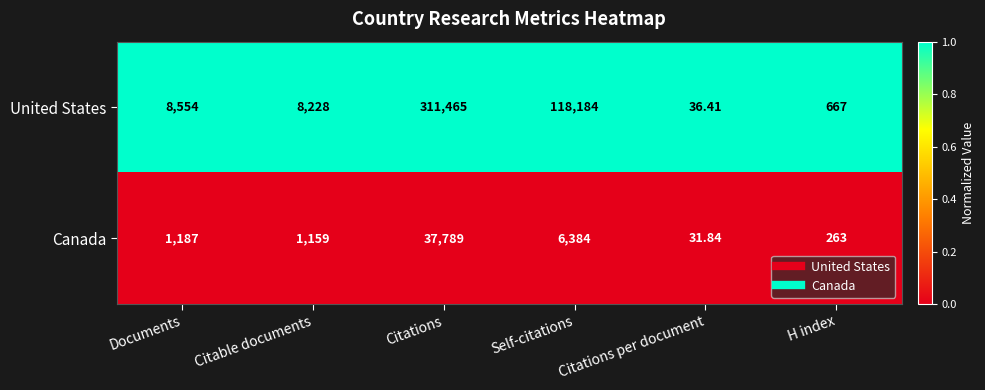

At which category does the chart reach its minimum across all series?

Citations per document